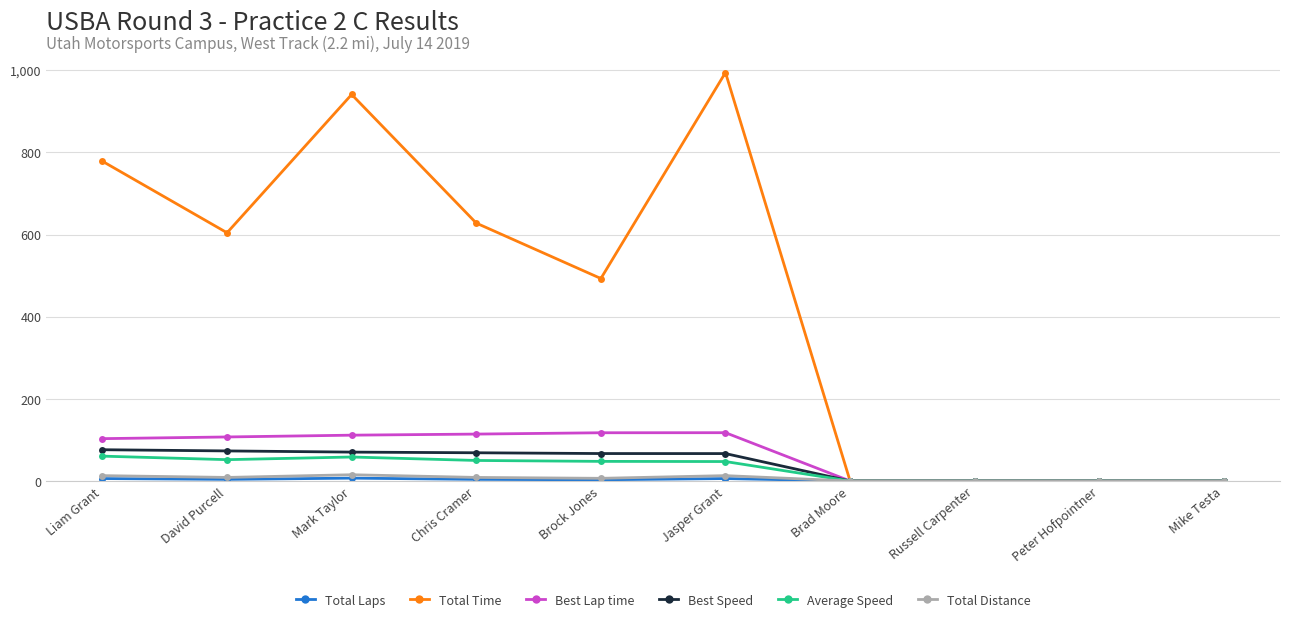

At how many categories does at least one series exceed 722?

3